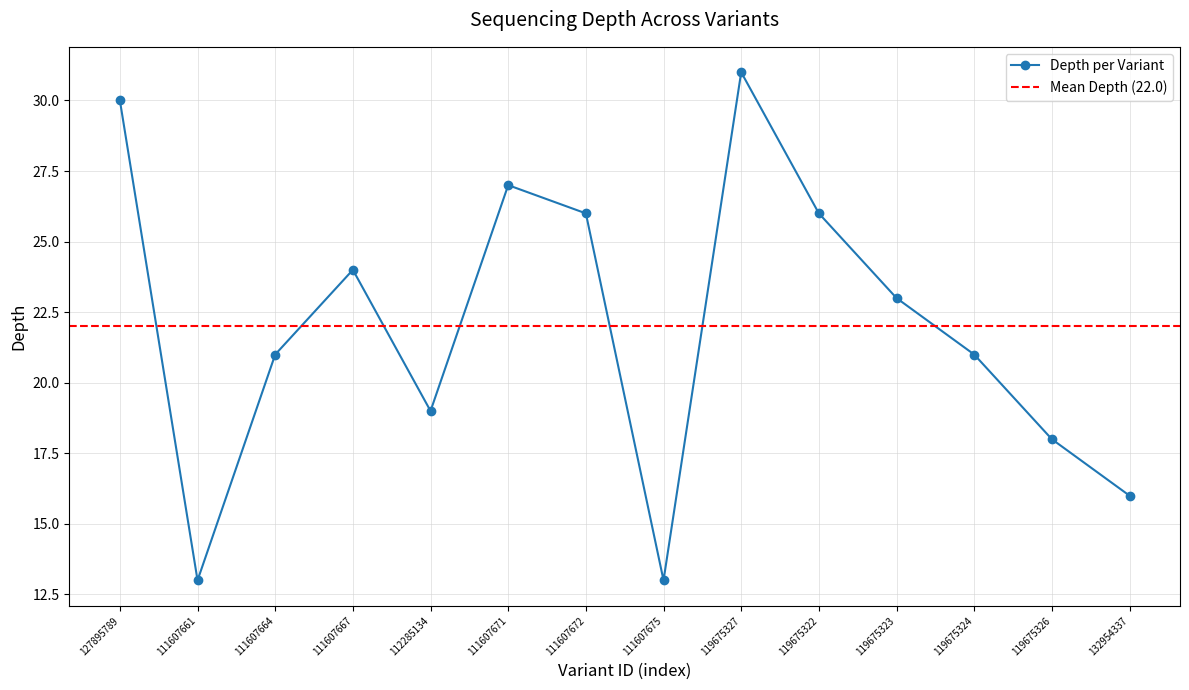

At which label does the data first exceed 23?

127895789